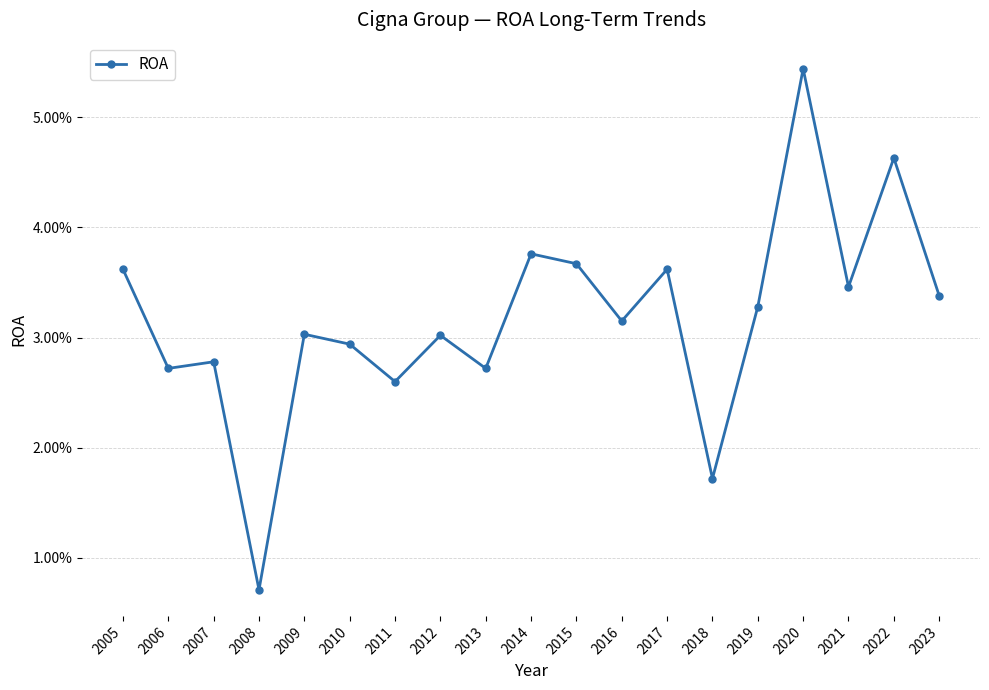

Rank the categories by value from highest to lowest.

2020, 2022, 2014, 2015, 2005, 2017, 2021, 2023, 2019, 2016, 2009, 2012, 2010, 2007, 2006, 2013, 2011, 2018, 2008